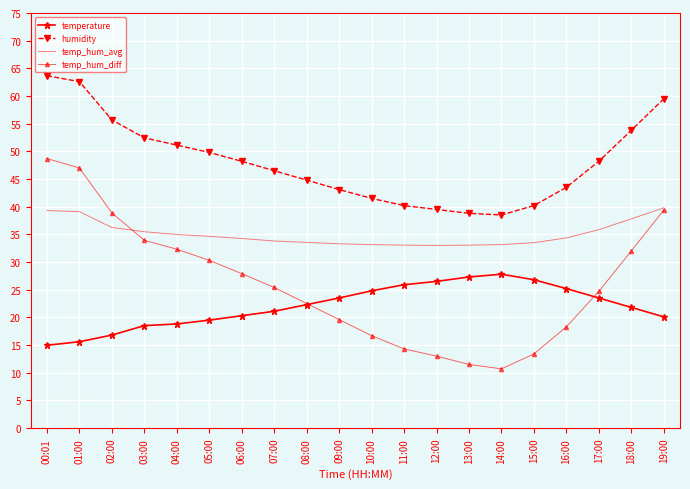

Rank the series by their maximum value, from highest to lowest.

humidity, temp_hum_diff, temp_hum_avg, temperature